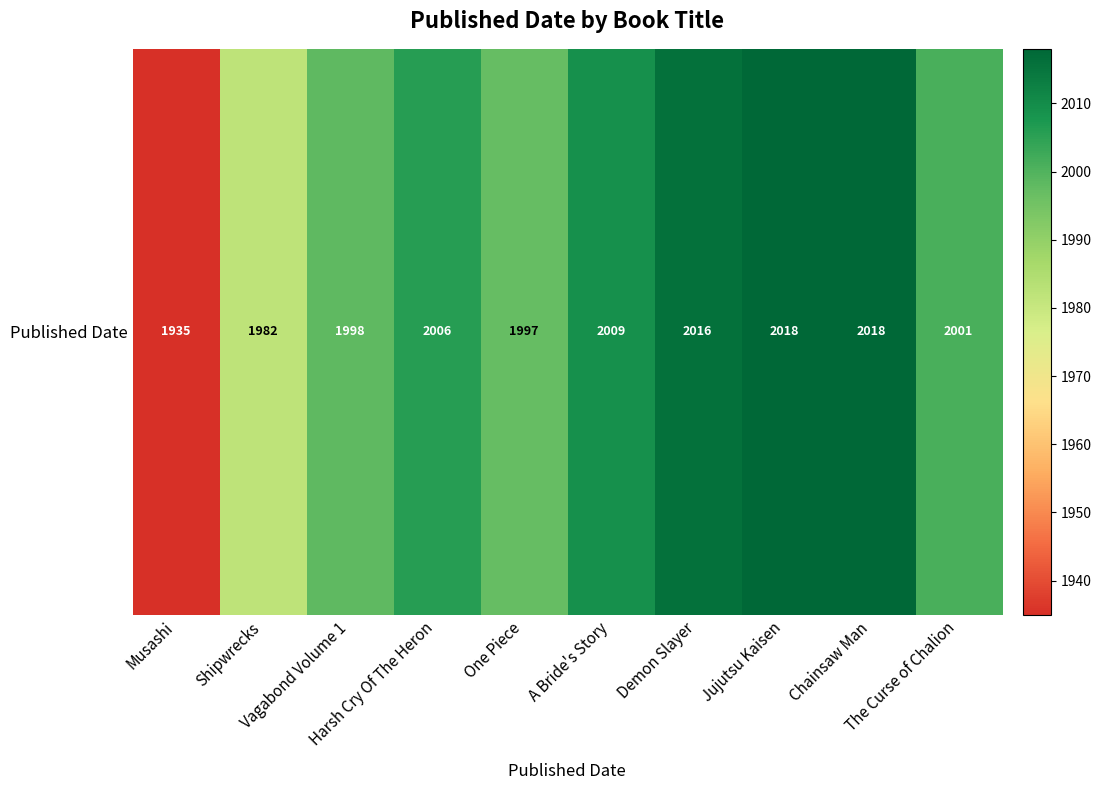

Where is the data nearest to the value 1976?

Shipwrecks